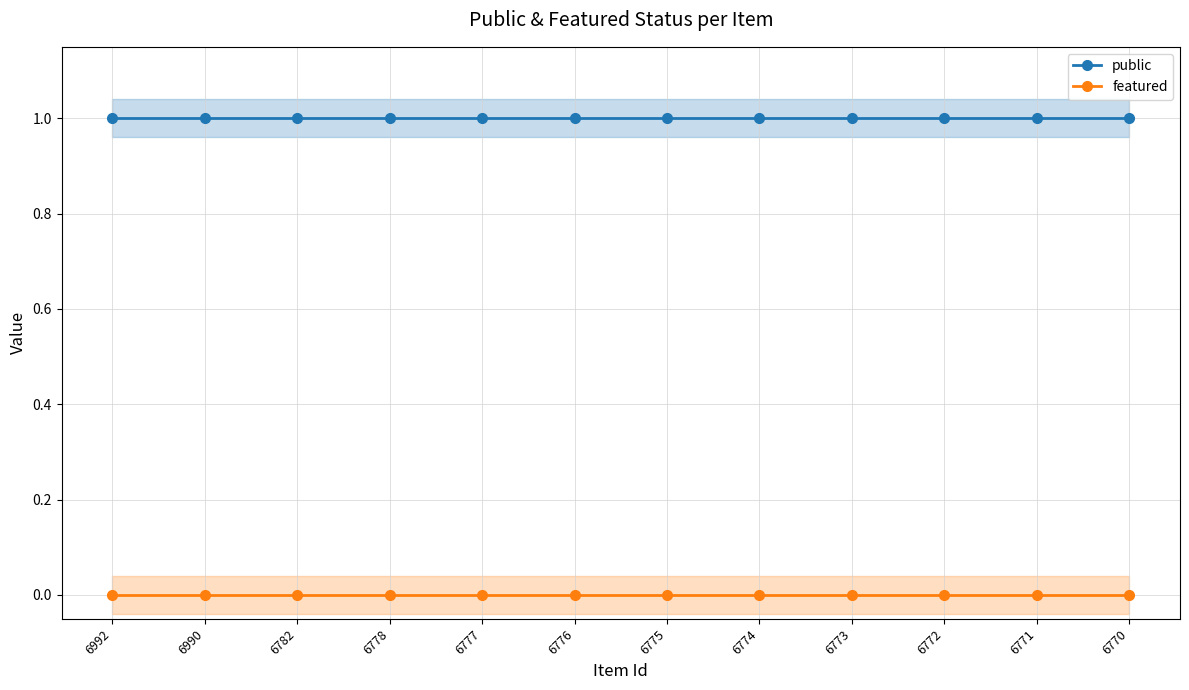

Reading right to left, list all the values displayed in this chart.

public: 6770=1	6771=1	6772=1	6773=1	6774=1	6775=1	6776=1	6777=1	6778=1	6782=1	6990=1	6992=1
featured: 6770=0	6771=0	6772=0	6773=0	6774=0	6775=0	6776=0	6777=0	6778=0	6782=0	6990=0	6992=0